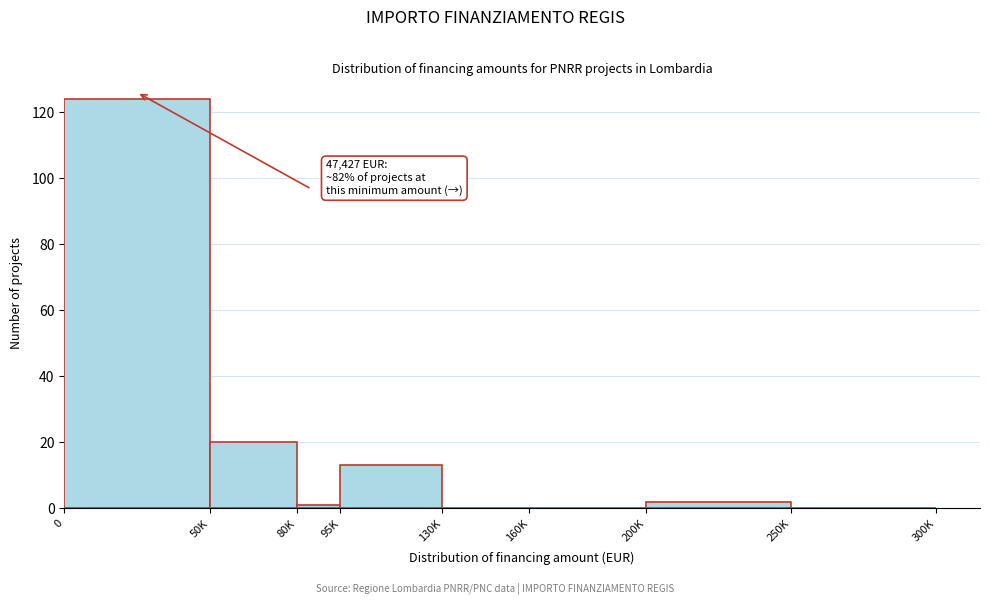

Reading right to left, list all the values displayed in this chart.

250K=0	200K=2	160K=0	130K=0	95K=13	80K=1	50K=20	0=124